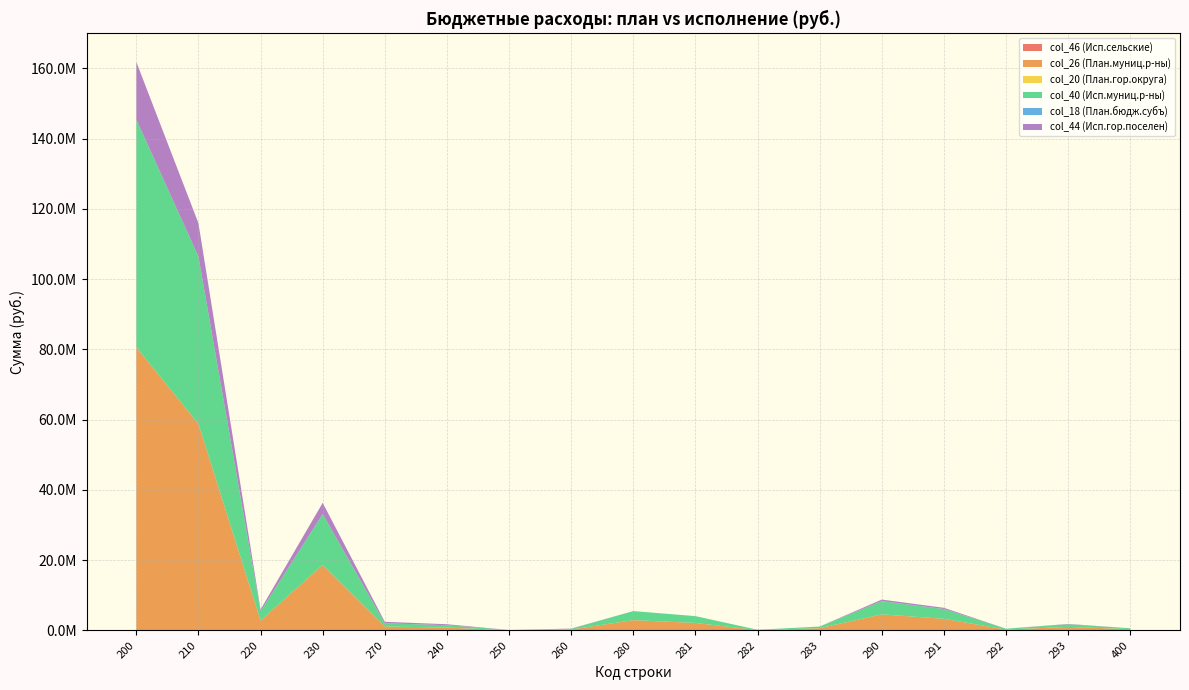

Reading right to left, what are all the values shown in this chart?

col_46 (Исп.сельские): 400=0.0	293=0.0	292=0.0	291=0.0	290=0.0	283=0.0	282=0.0	281=0.0	280=0.0	260=0.0	250=0.0	240=0.0	270=0.0	230=0.0	220=0.0	210=0.0	200=0.0
col_26 (План.муниц.р-ны): 400=358700.0	293=995500.0	292=240600.0	291=3296200.0	290=4557300.0	283=631004.0	282=93200.0	281=2113940.0	280=2920596.0	260=241400.0	250=75200.0	240=799000.0	270=1120600.0	230=18661001.3	220=2789200.0	210=58798650.0	200=80605203.3
col_20 (План.гор.округа): 400=0.0	293=0.0	292=0.0	291=0.0	290=0.0	283=0.0	282=0.0	281=0.0	280=0.0	260=0.0	250=0.0	240=0.0	270=0.0	230=0.0	220=0.0	210=0.0	200=0.0
col_40 (Исп.муниц.р-ны): 400=244787.4	293=746562.9	292=240600.0	291=2784189.9	290=3771352.8	283=467298.0	282=92343.2	281=1949469.7	280=2583105.4	260=193162.3	250=40100.0	240=676697.4	270=909959.7	230=14483732.8	220=2655056.8	210=47641516.6	200=64854300.7
col_18 (План.бюдж.субъ): 400=0.0	293=0.0	292=0.0	291=0.0	290=0.0	283=0.0	282=0.0	281=0.0	280=0.0	260=0.0	250=0.0	240=0.0	270=0.0	230=0.0	220=0.0	210=0.0	200=0.0
col_44 (Исп.гор.поселен): 400=0.0	293=98588.8	292=0.0	291=344369.4	290=447913.8	283=0.0	282=0.0	281=0.0	280=0.0	260=84063.6	250=0.0	240=277954.0	270=417688.6	230=3166680.9	220=491854.4	210=9509062.1	200=16388224.1